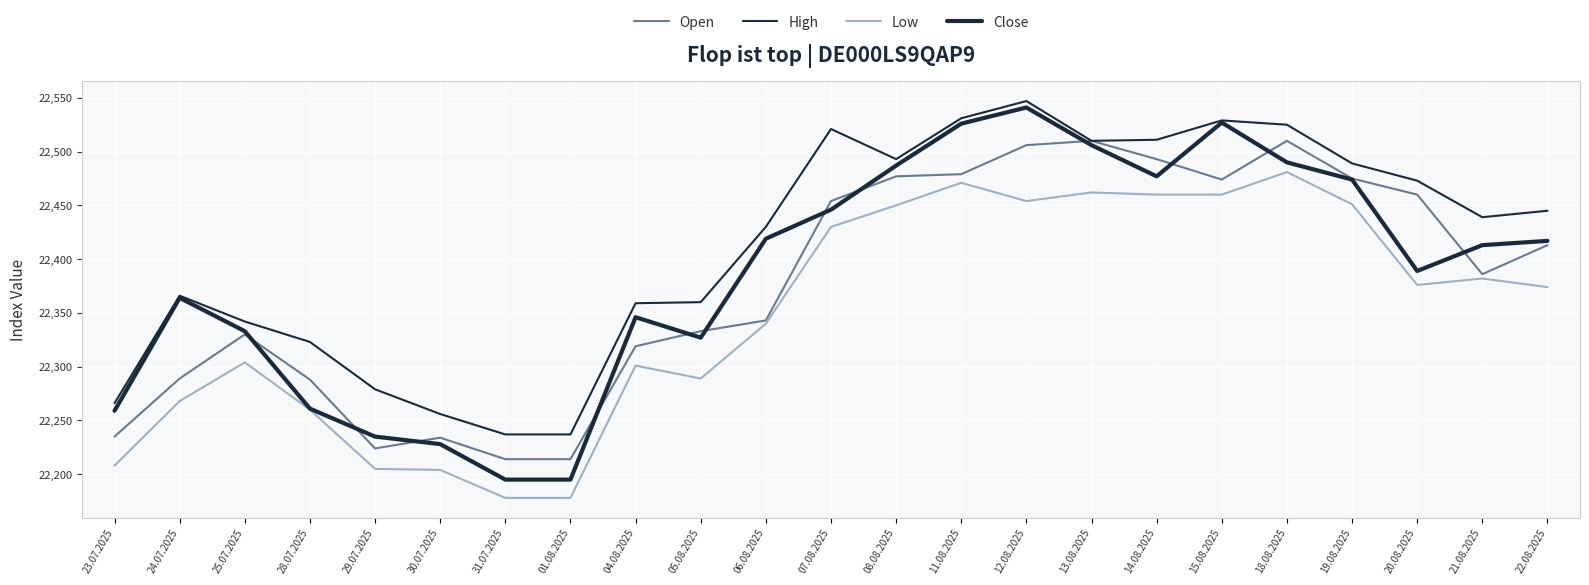

What is the total value across all series at 14.08.2025?

89941